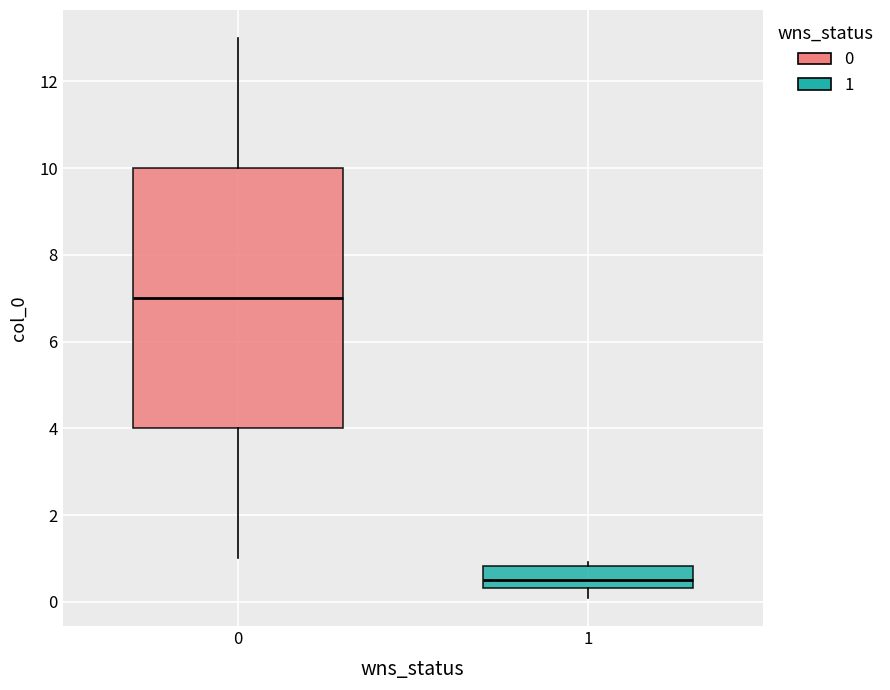

Where does the upper whisker of the box at x = 0 end on the y-axis? The values are not printed on the chart, so give them approximately, as read against the axis.

13.0